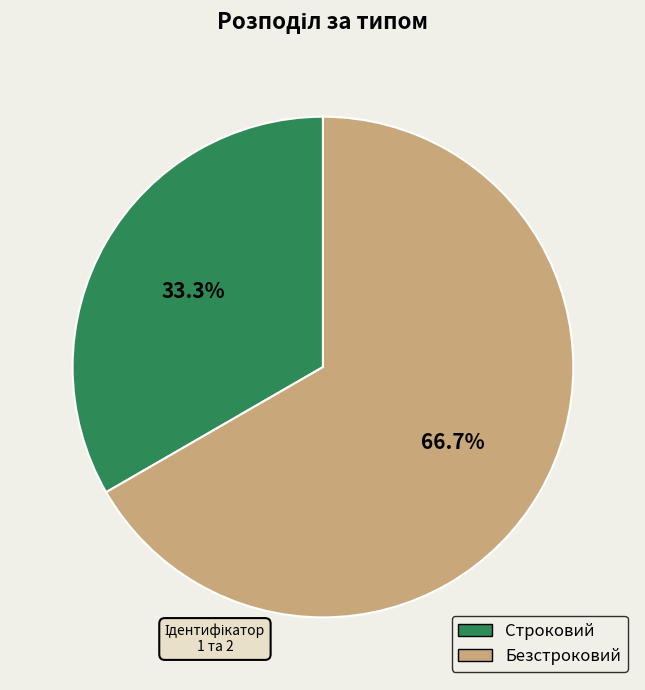

Is it true that Строковий is 33% of the pie?

True